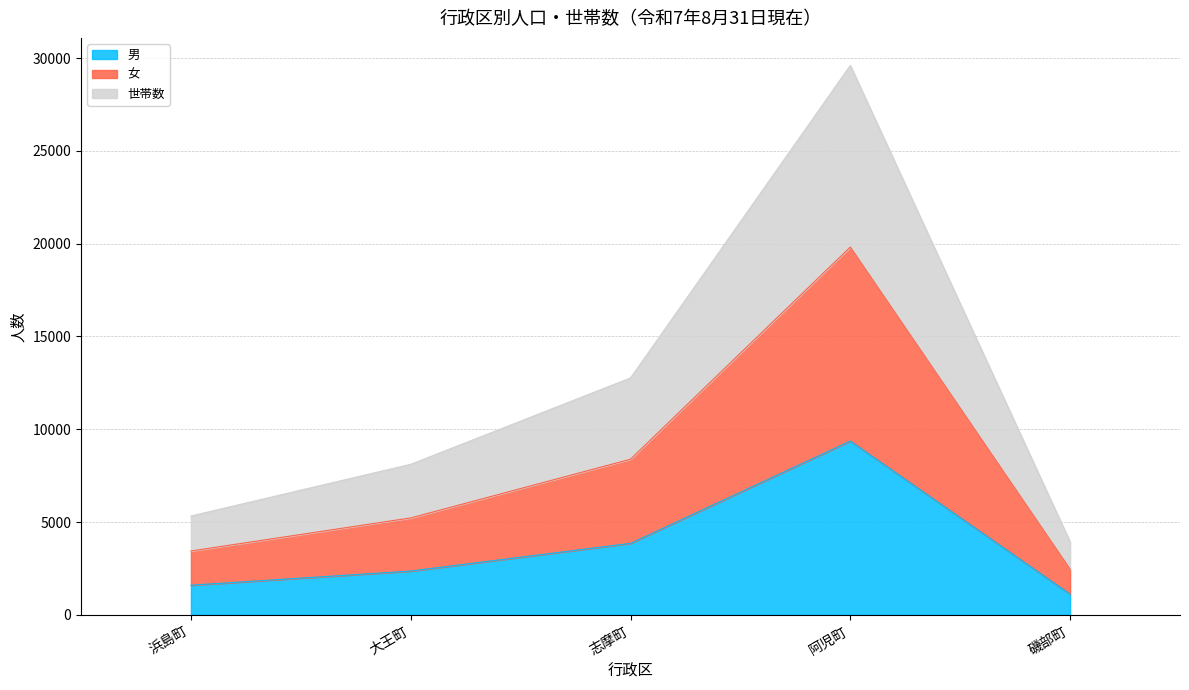

At which label does 男 reach its peak?

阿児町